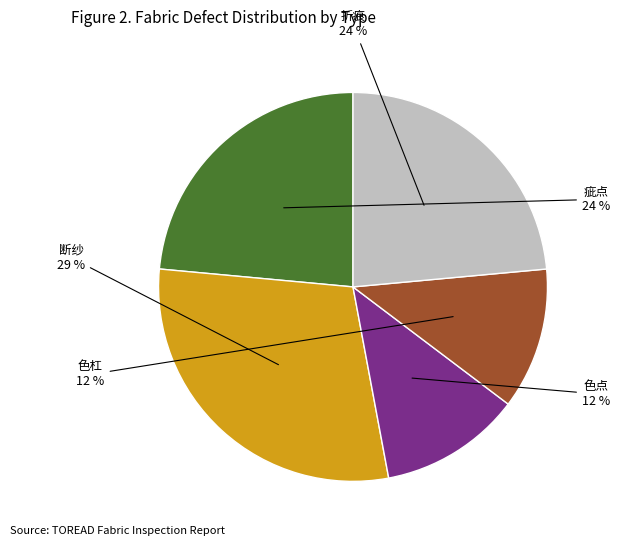

Is there a majority slice in this chart?

No